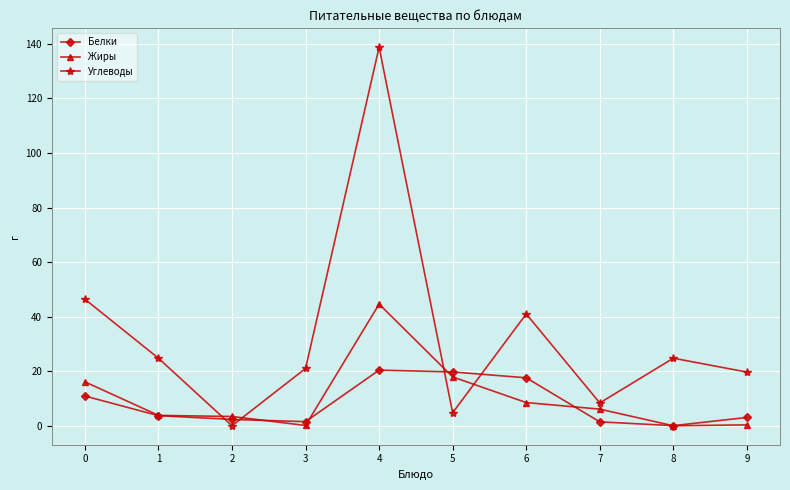

What is the difference between the second highest and second lowest values in the Углеводы series?

41.6